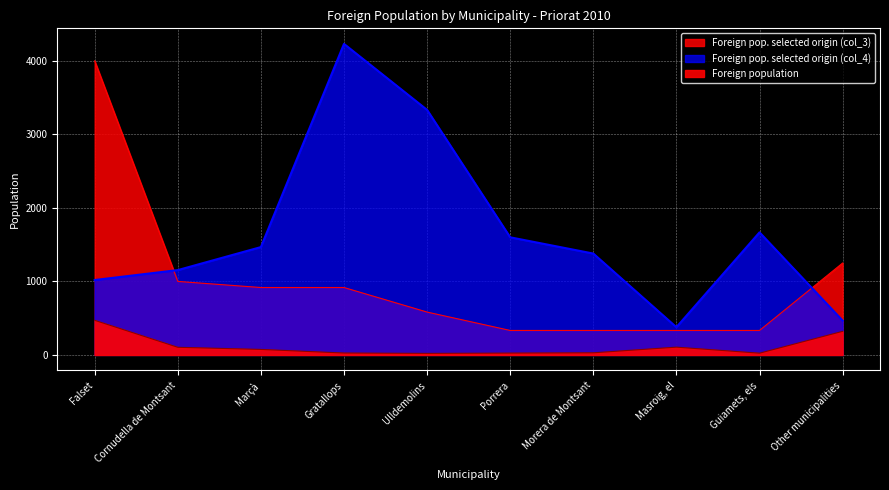

How many values in the Foreign pop. selected origin (col_4) series exceed 1467?

4